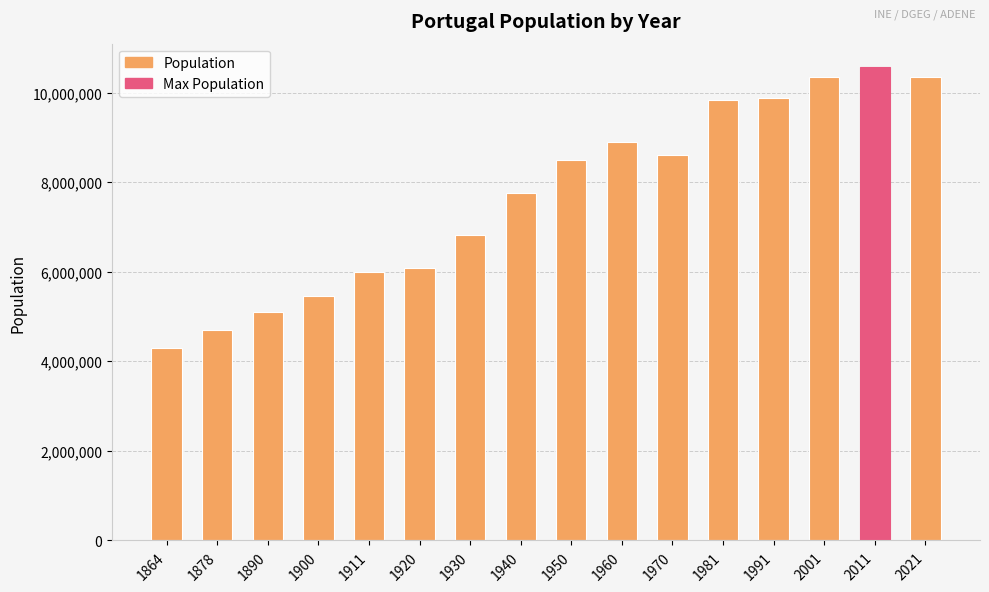

What is the sum of the values at 1950 and 1991?

18369177